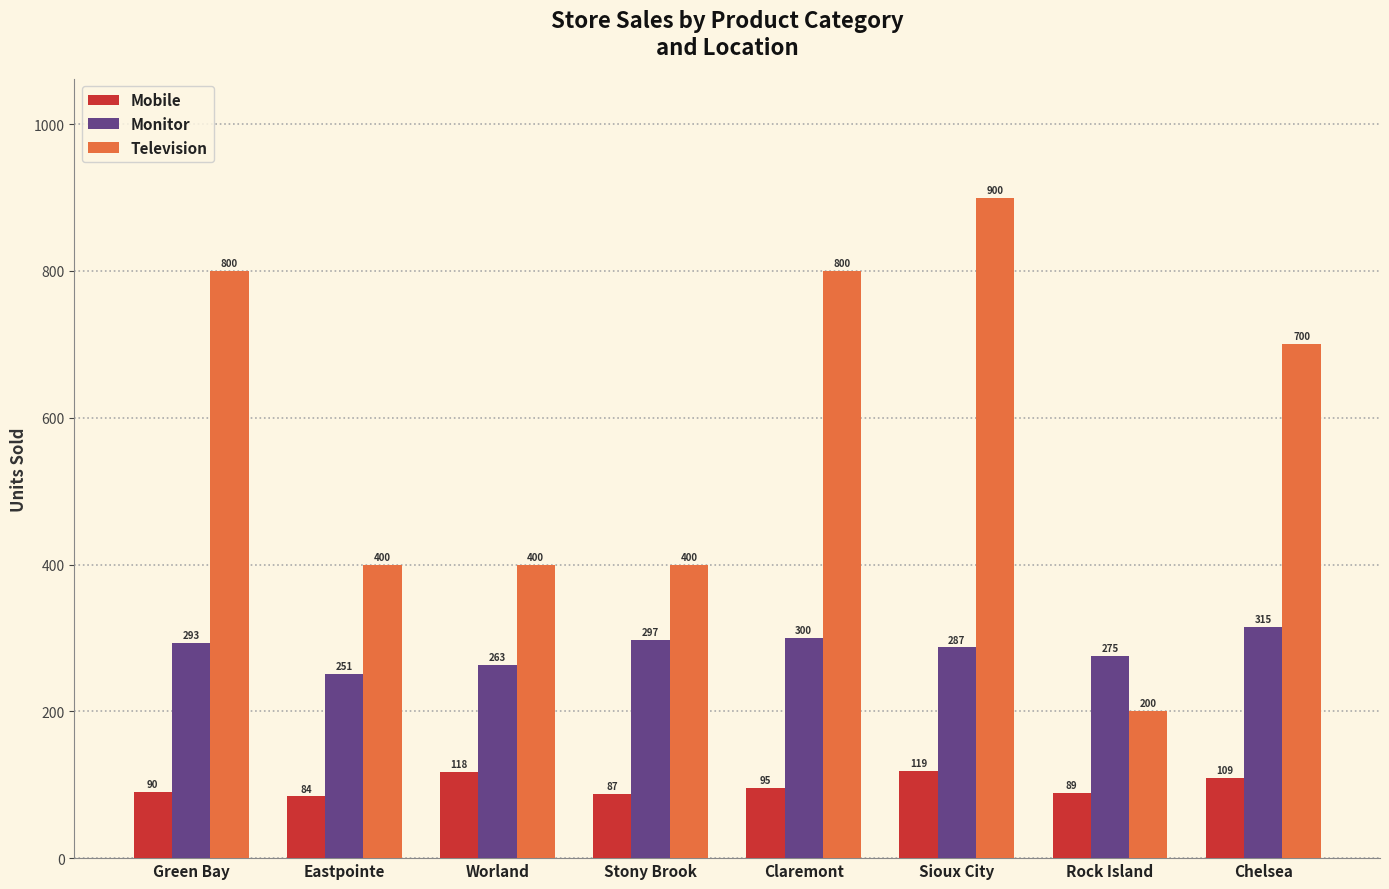

What value does the Mobile series have at Stony Brook, to the nearest 10?

90